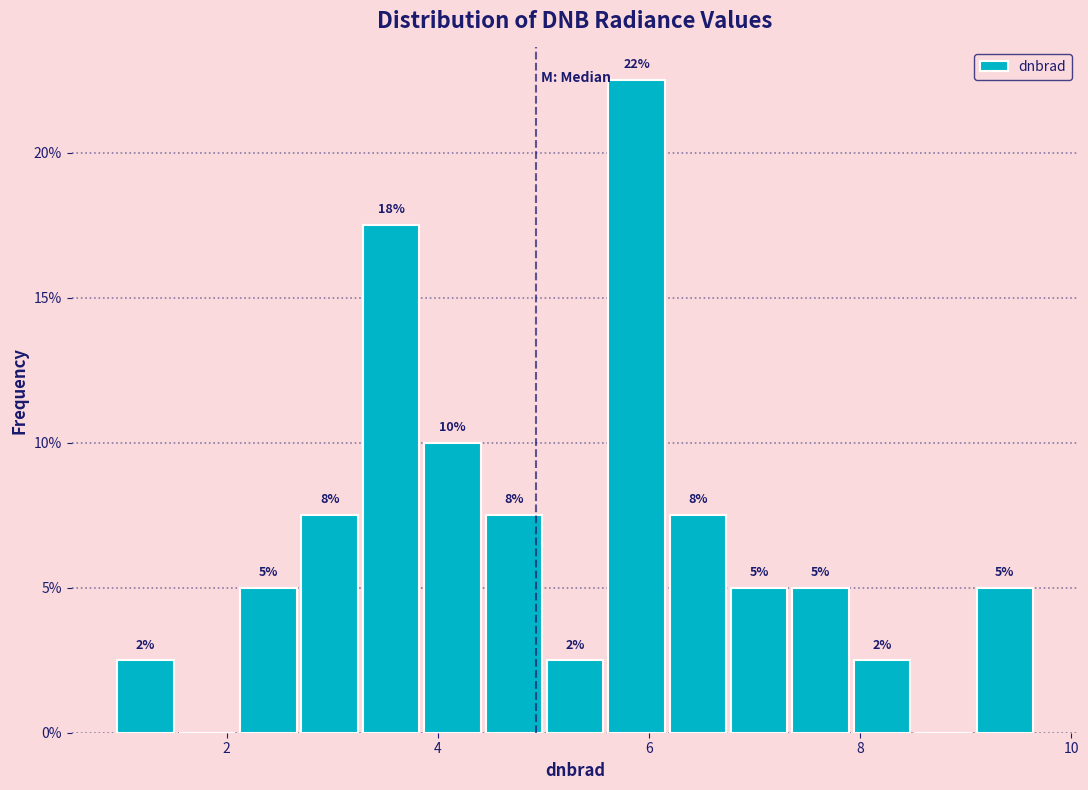

Read against the x-axis, roughly where is the centre of the tallest bar?

5.8